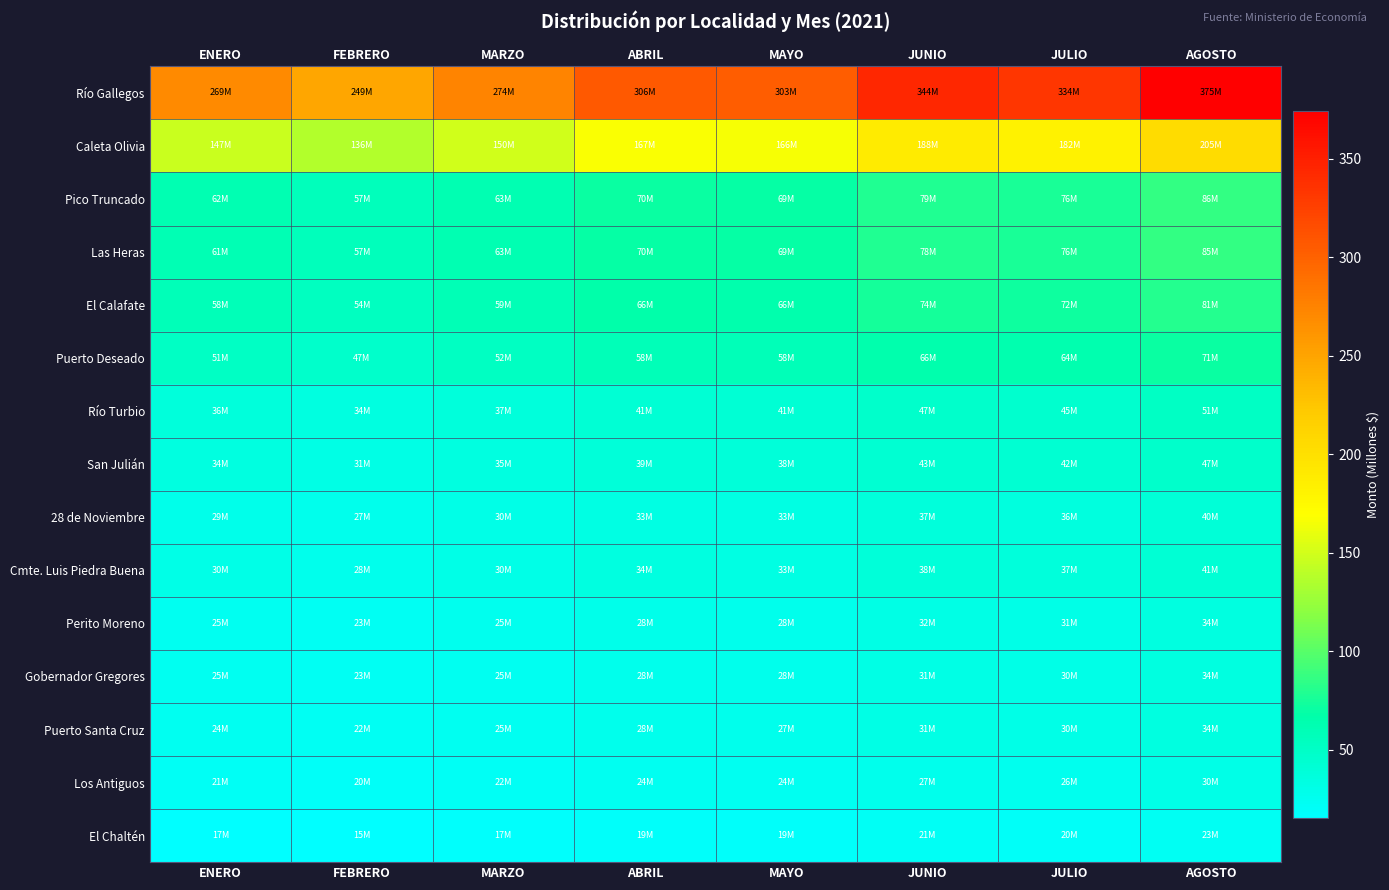

Is the value of Los Antiguos at ABRIL greater than the value of San Julián at JUNIO?

No